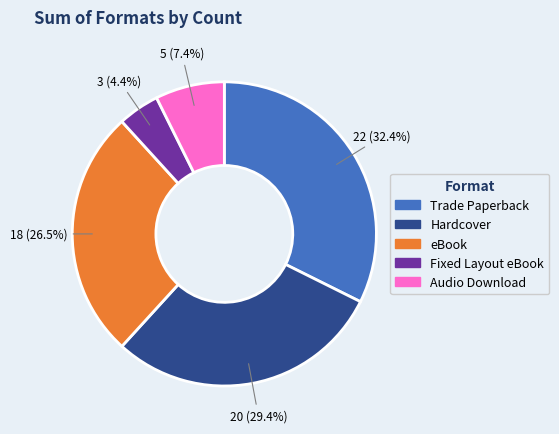

How many slices are in this pie chart?

5